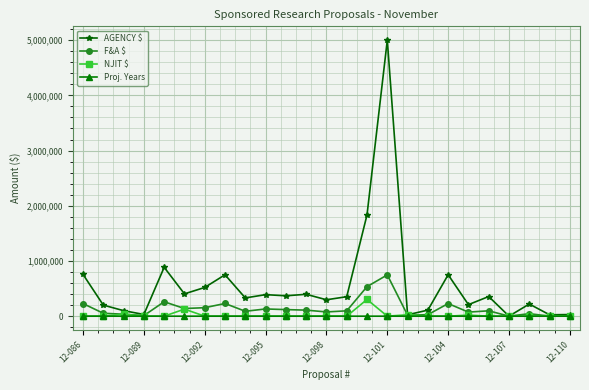

How many series are shown in this chart?

4